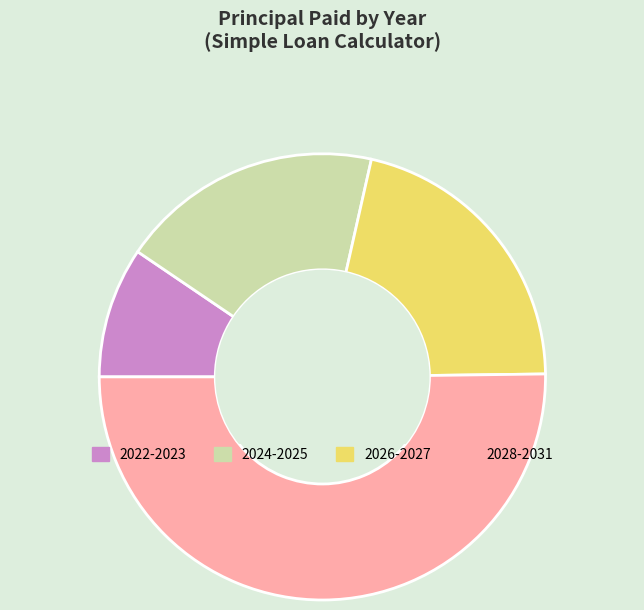

Approximately how many times larger is the value at 2026-2027 compared to 2022-2023?

2.2